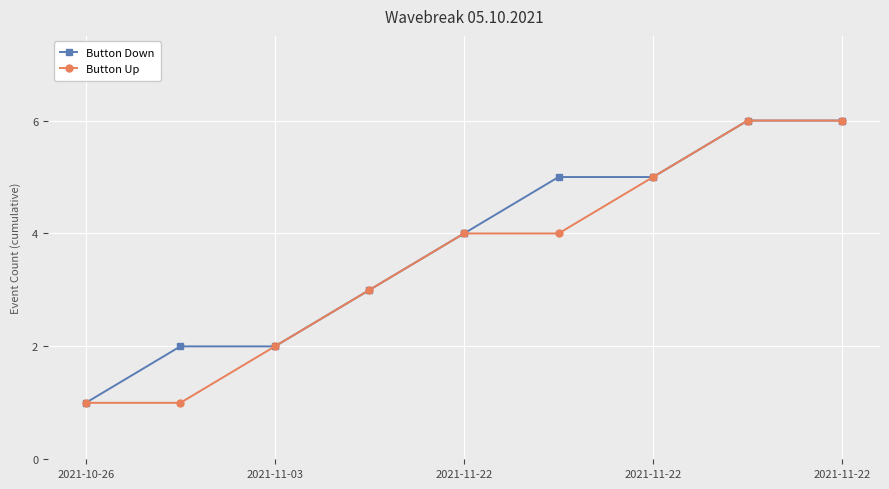

What is the maximum value shown in the chart?

6